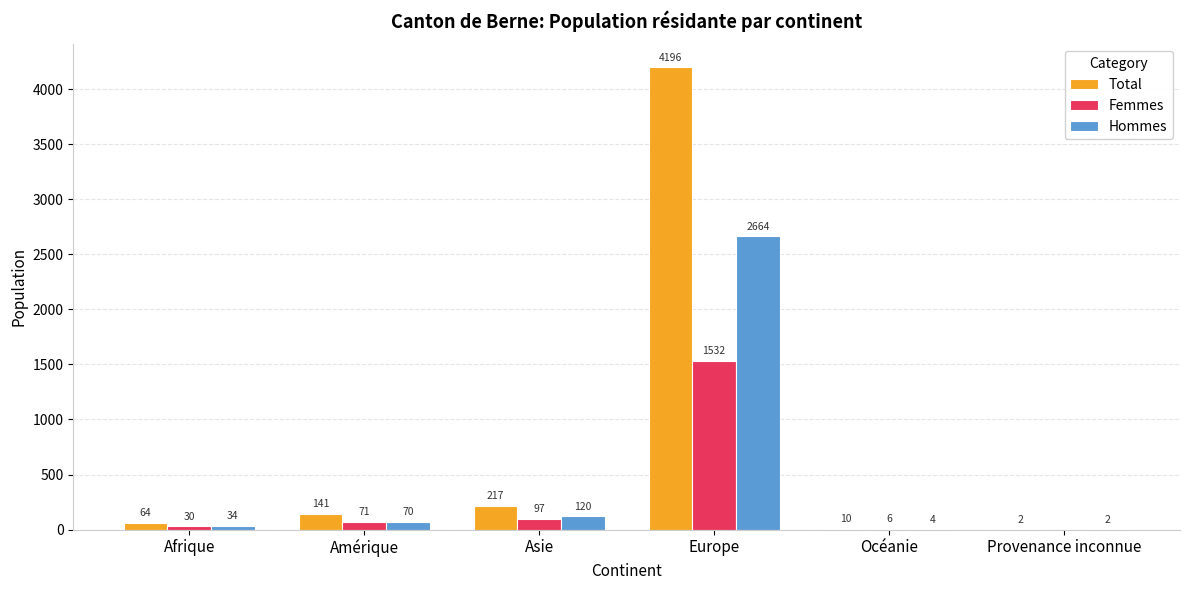

Count the number of categories in the chart.

6